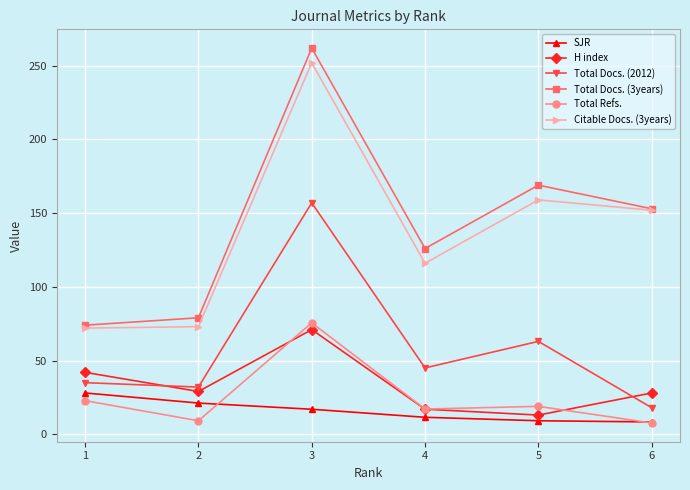

Which category has the highest value across all series?

3